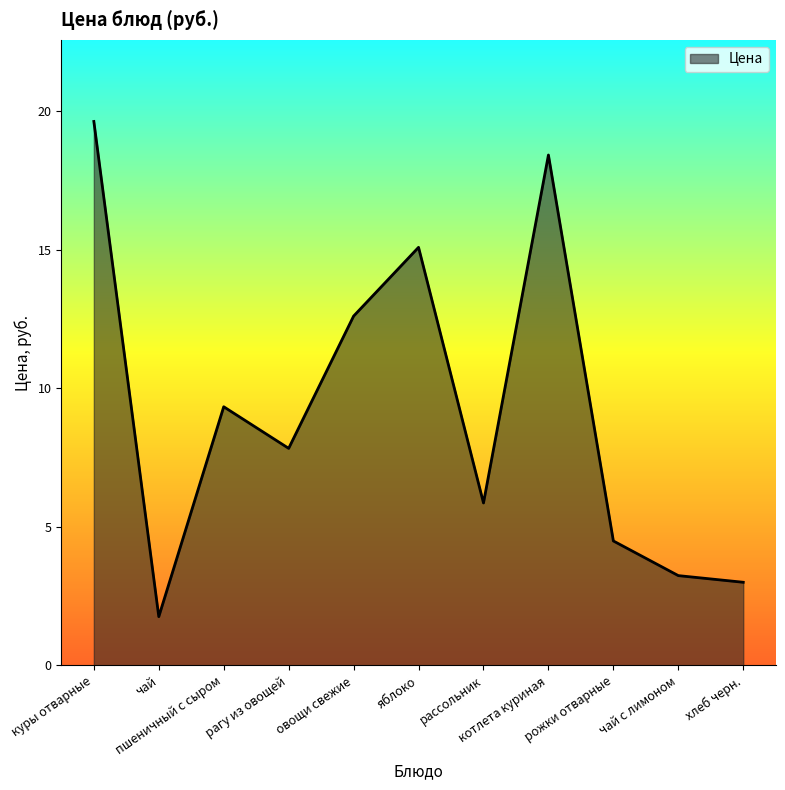

At which label is the value closest to 10?

пшеничный с сыром